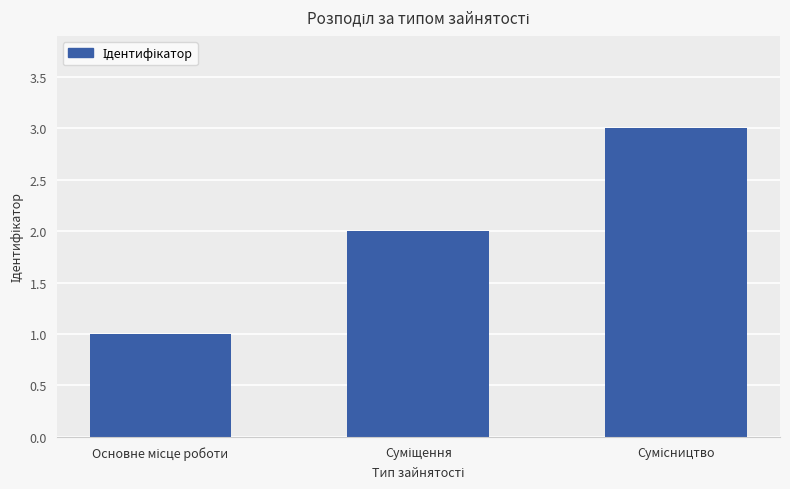

What is the maximum value shown in the chart?

3